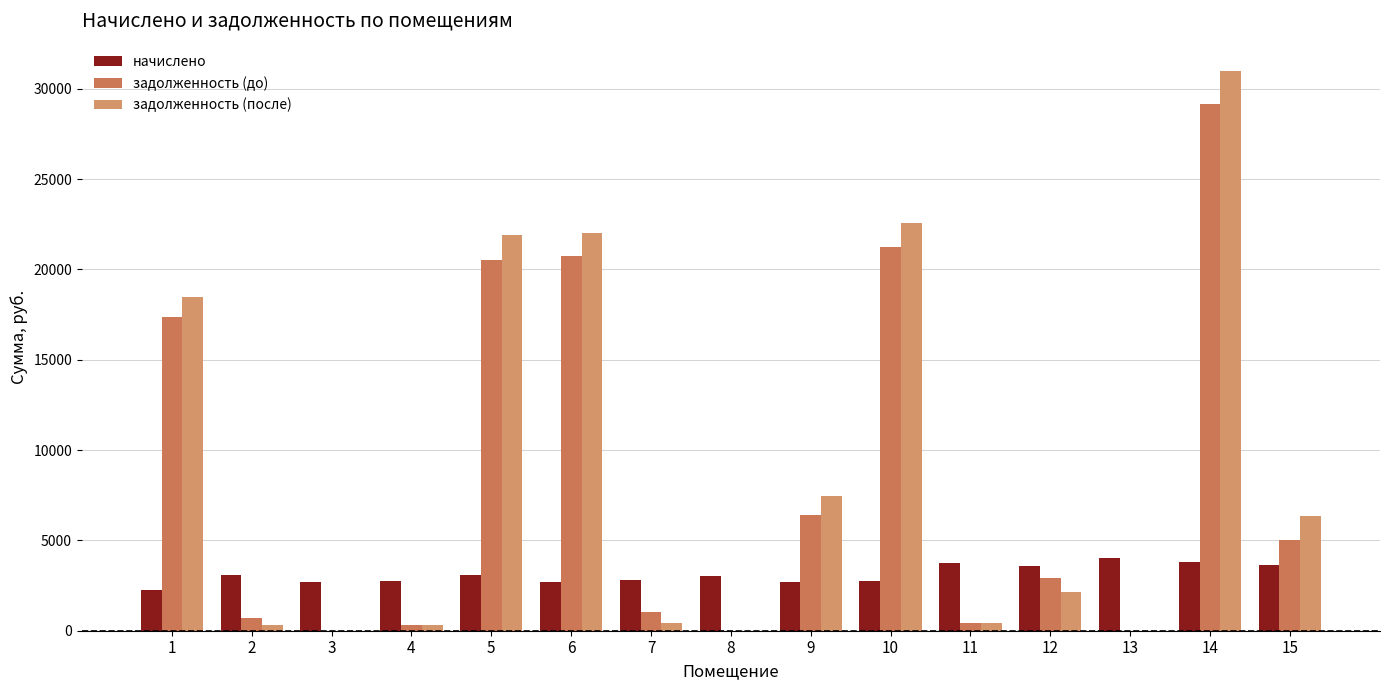

What is the difference between the задолженность (до) values at 6 and 9?

14334.1